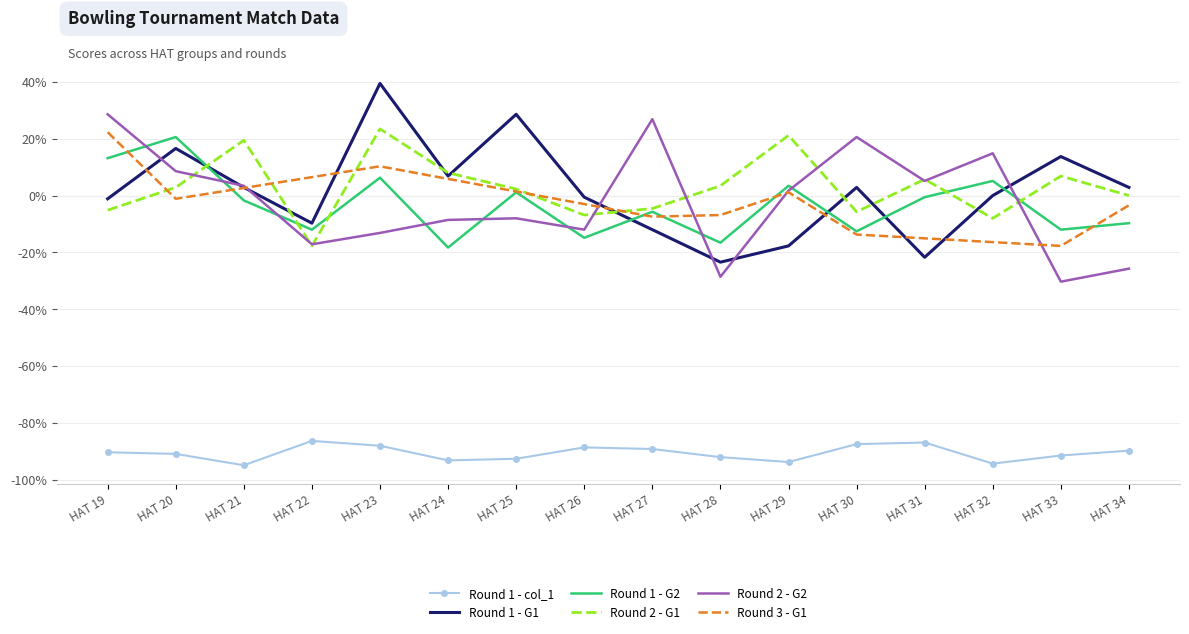

How many interior local peaks does the Round 1 - G2 series have?

6